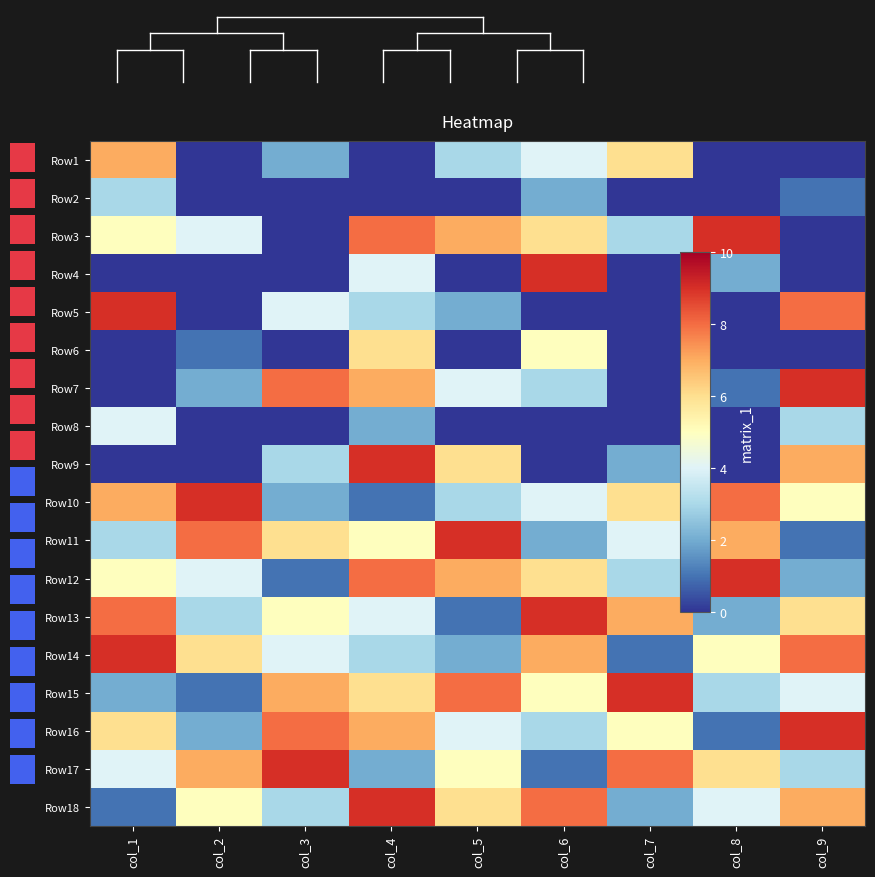

Rank the series by their maximum value, from highest to lowest.

Row3, Row4, Row5, Row7, Row9, Row10, Row11, Row12, Row13, Row14, Row15, Row16, Row17, Row18, Row1, Row6, Row8, Row2